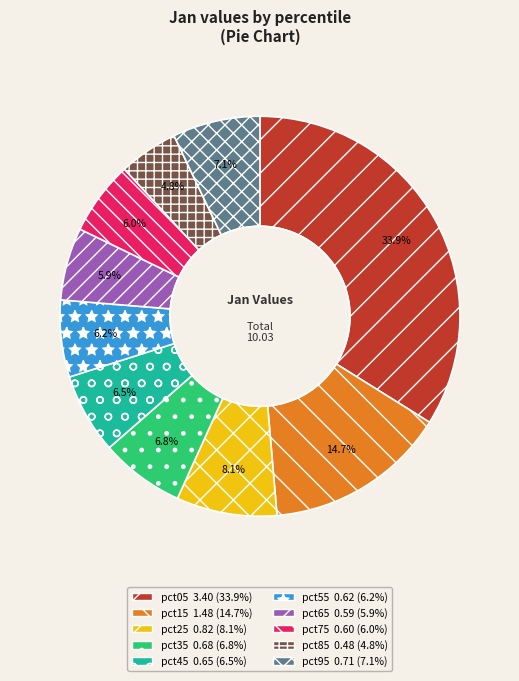

What portion of the pie excludes pct85?

95.2%